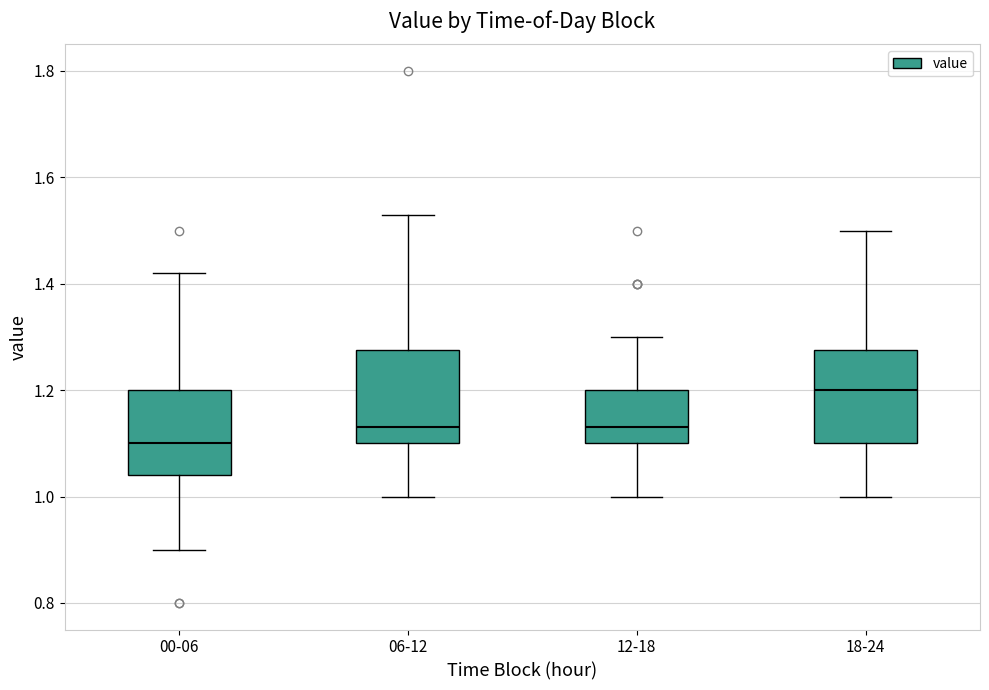

Which box has the lowest median line?

00-06